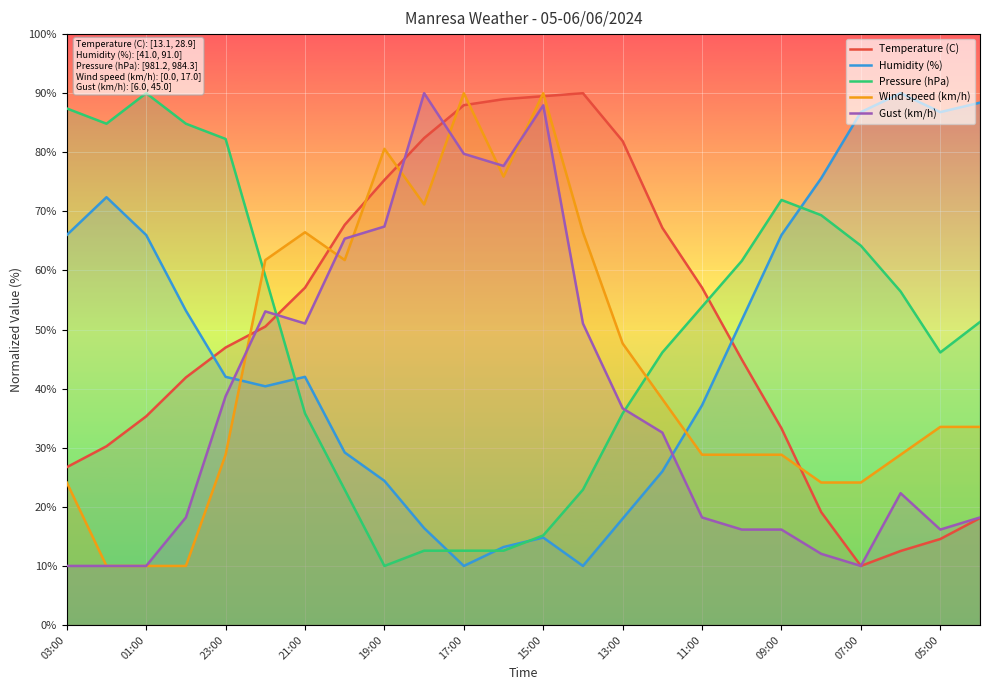

After their last crossing, which series has the higher values: Gust (km/h) or Humidity (%)?

Humidity (%)